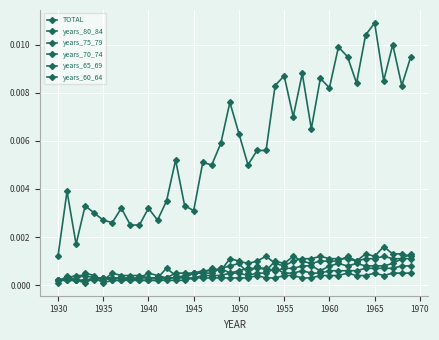

Is this an area chart (filled region under the line)?

No